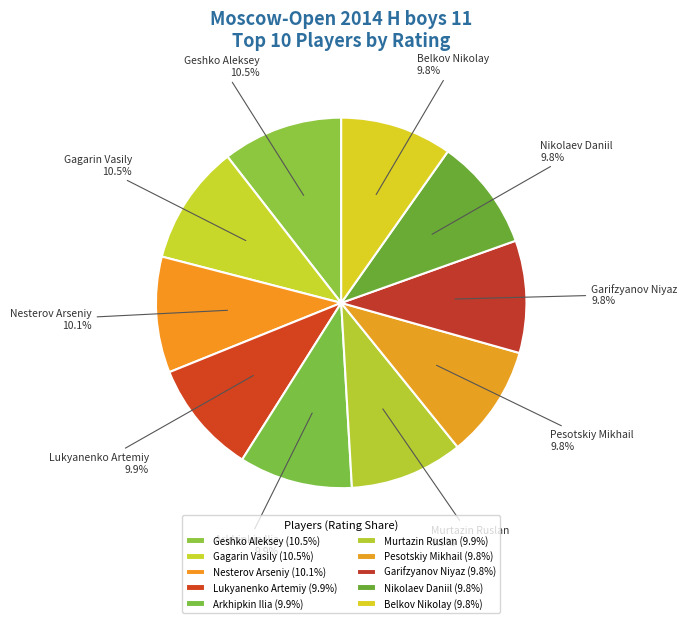

True or false: Nikolaev Daniil accounts for 10% of the total.

True